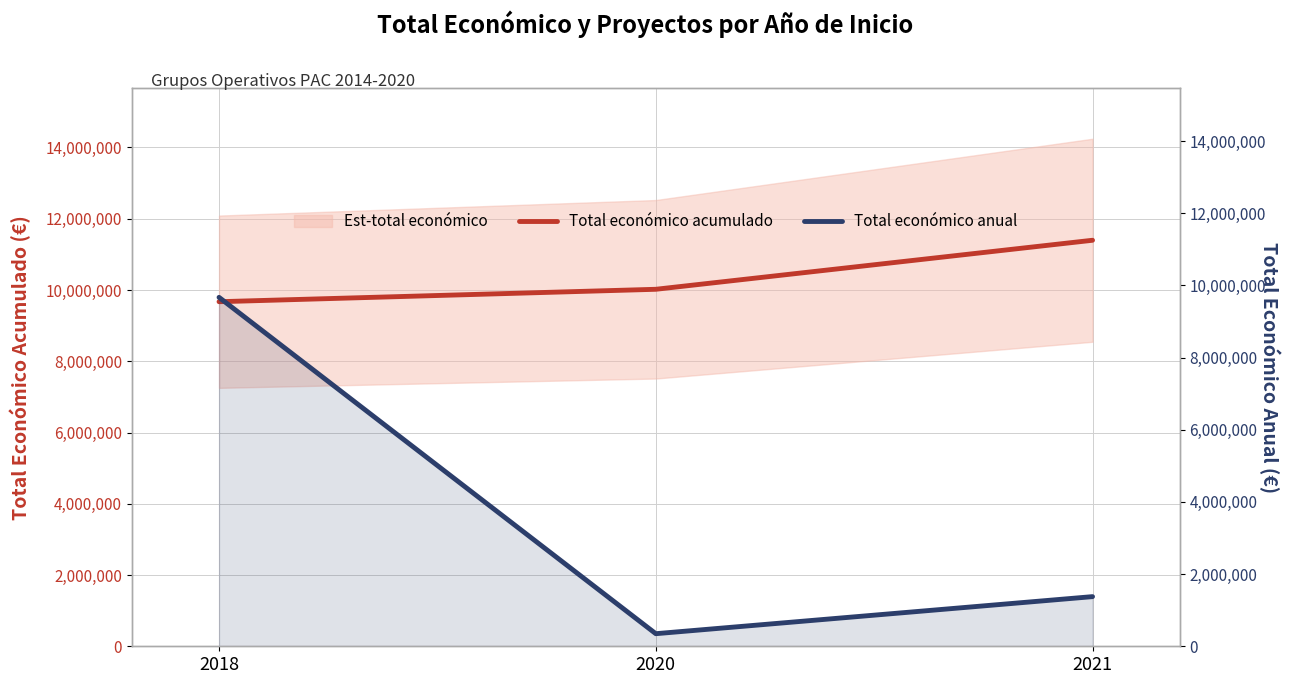

True or false: Total económico anual has a value of 9671301 at 2018.

True